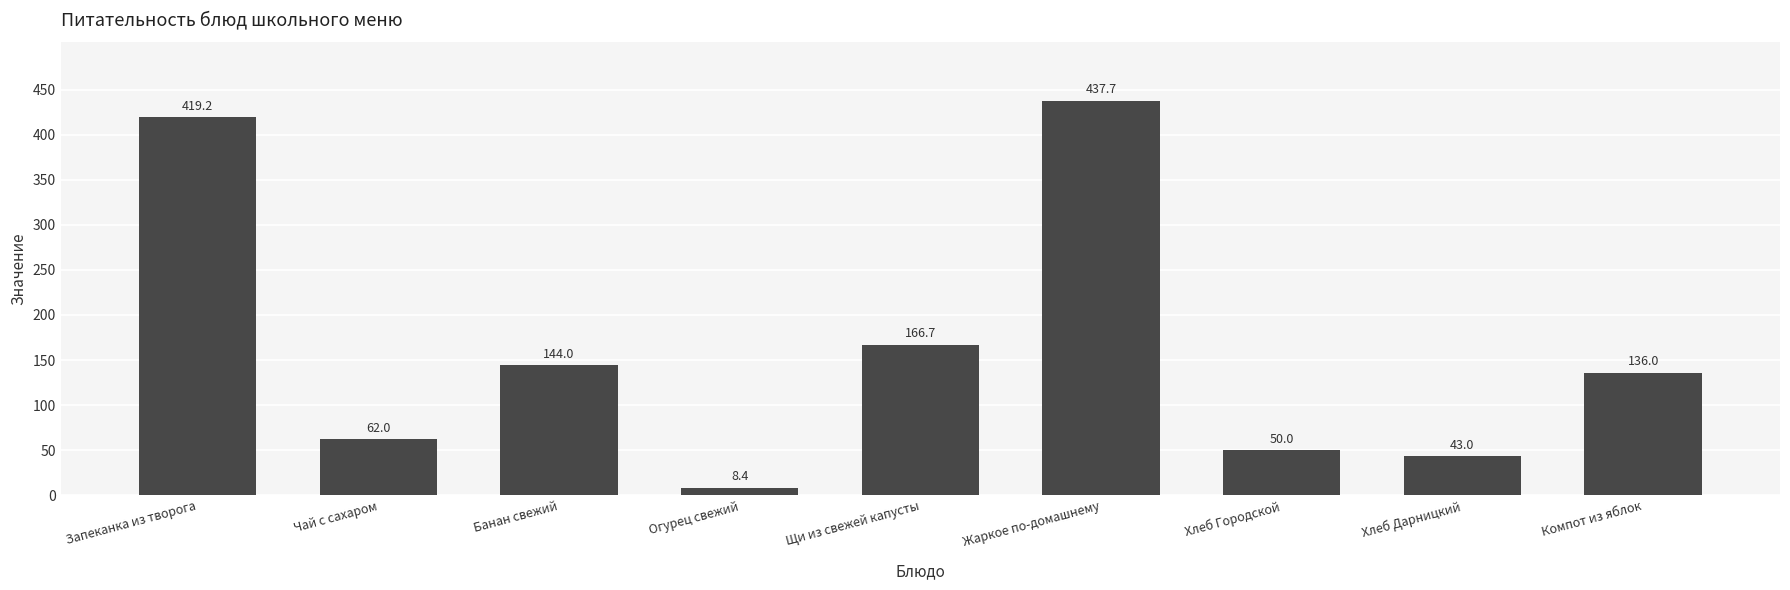

List the labels in order of value, largest first.

Жаркое по-домашнему, Запеканка из творога, Щи из свежей капусты, Банан свежий, Компот из яблок, Чай с сахаром, Хлеб Городской, Хлеб Дарницкий, Огурец свежий